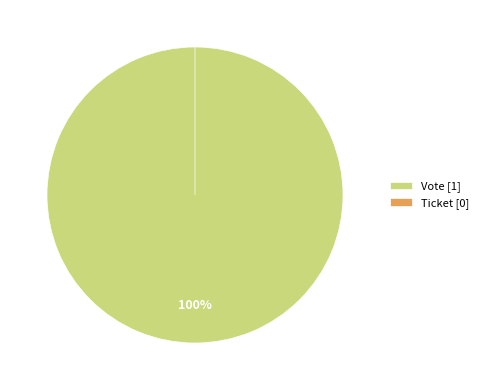

Is the sum of Ticket and Vote greater than half?

Yes